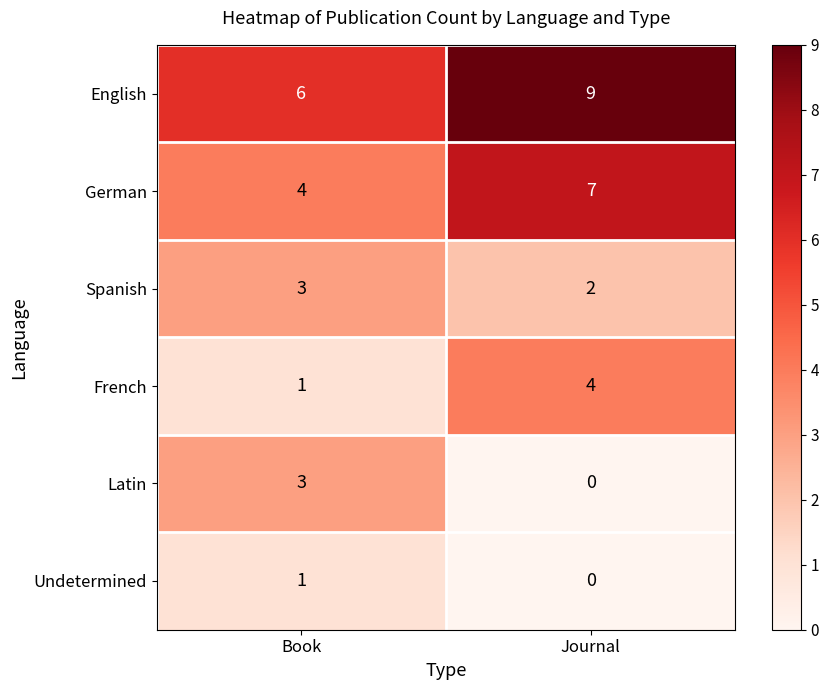

What is the sum of all Spanish values?

5